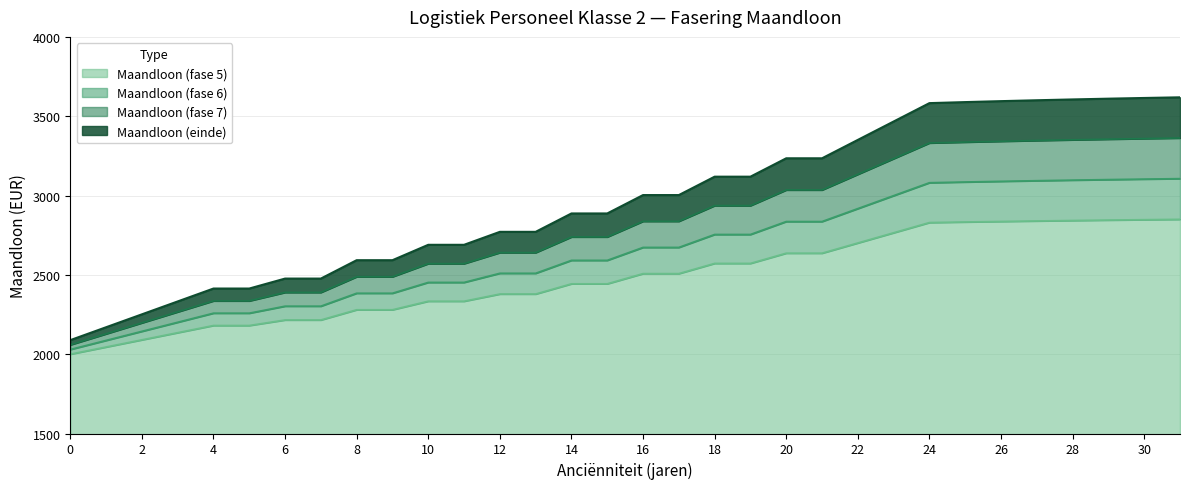

Read the Maandloon (fase 5) value at 4.

2180.8